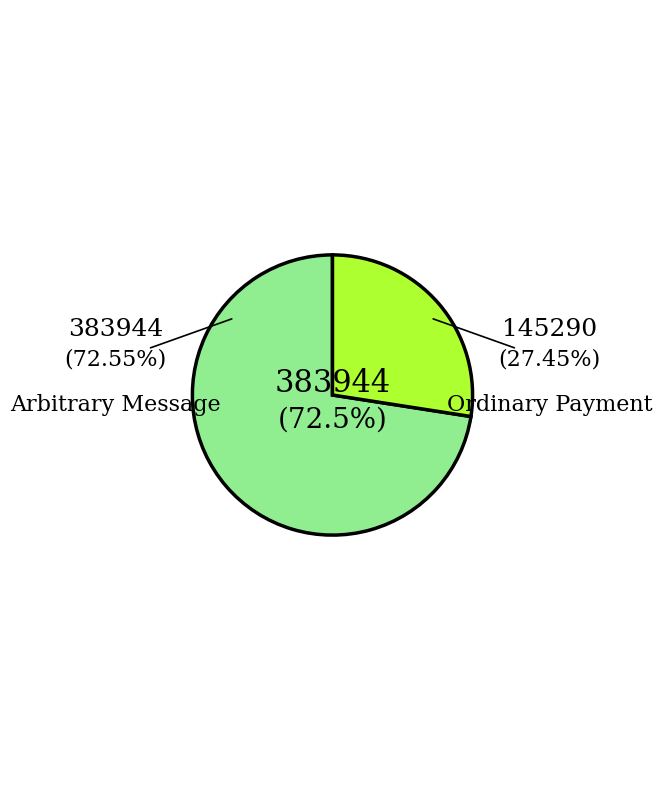

Rank the categories by value from highest to lowest.

Arbitrary Message, Ordinary Payment